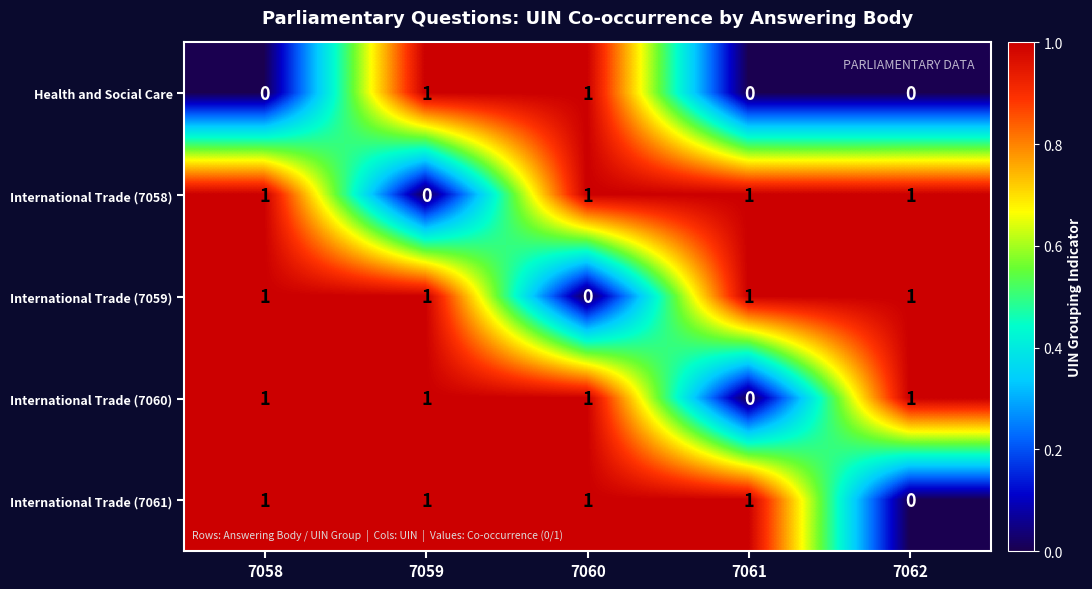

Where is International Trade (7061) nearest to the value 0?

7062